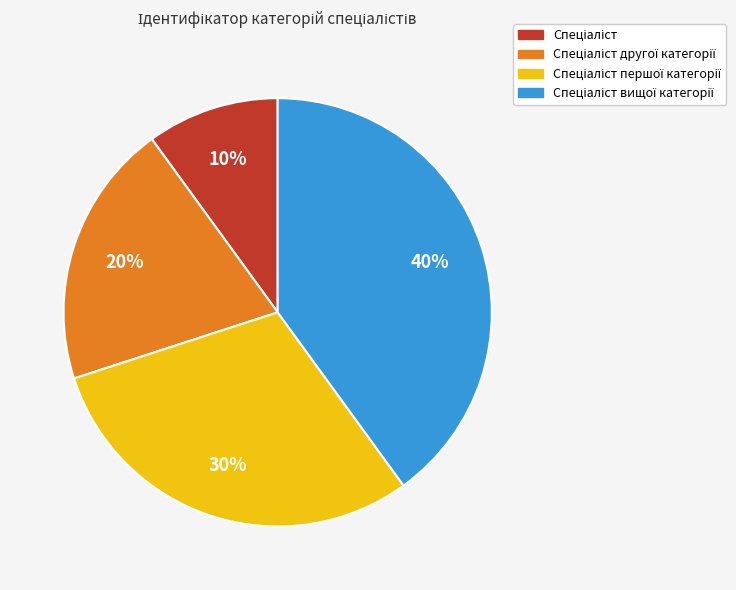

Is there a majority slice in this chart?

No